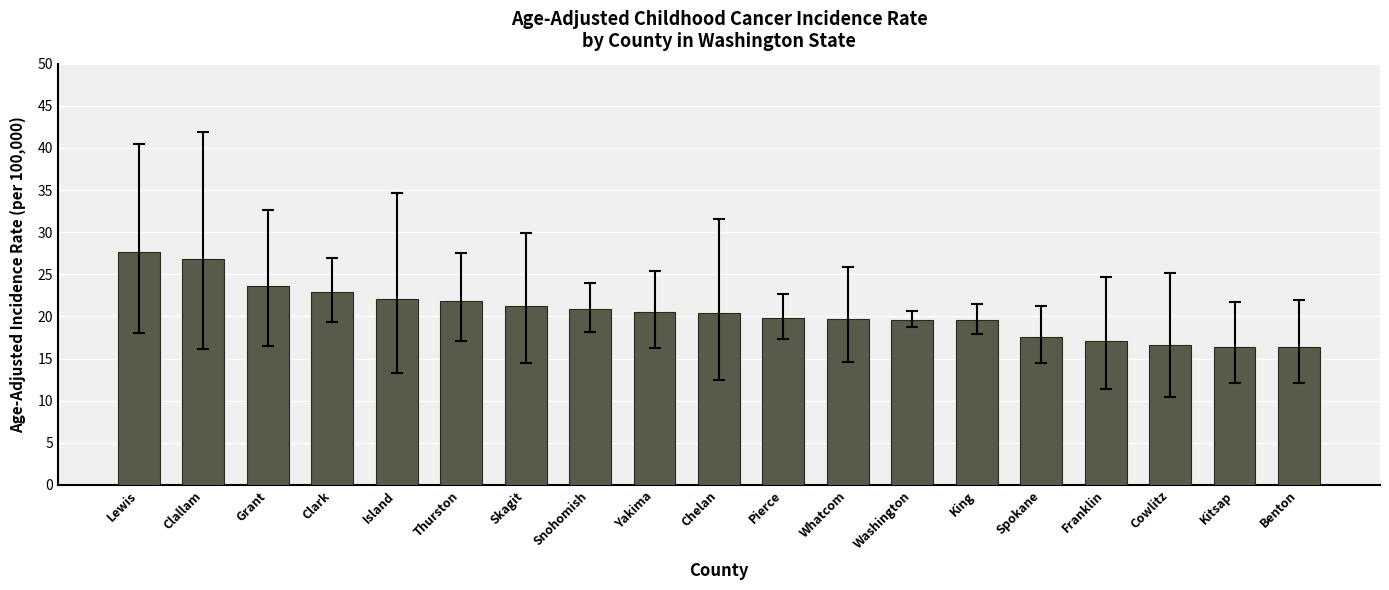

What value does the data have at Lewis?

27.6